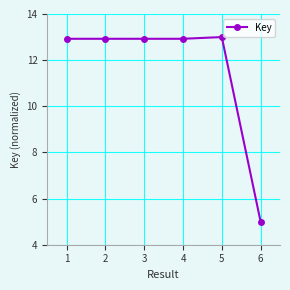

What is the average value?

11.6